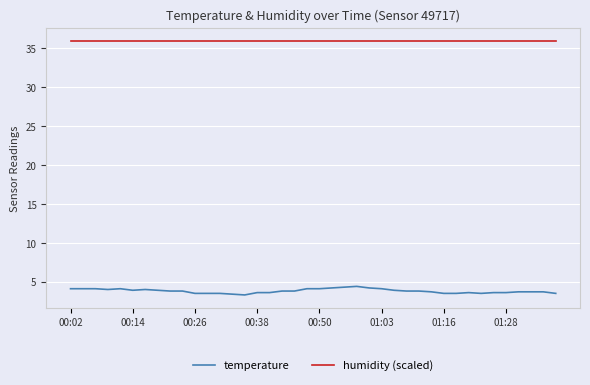

Which series has the widest spread of values?

temperature